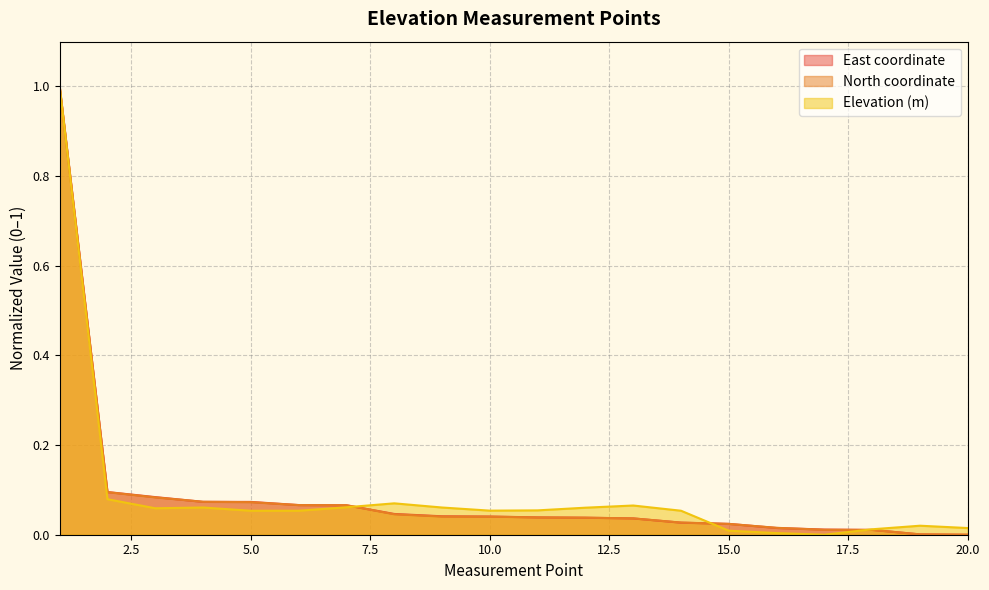

At which category does the chart reach its peak across all series?

1